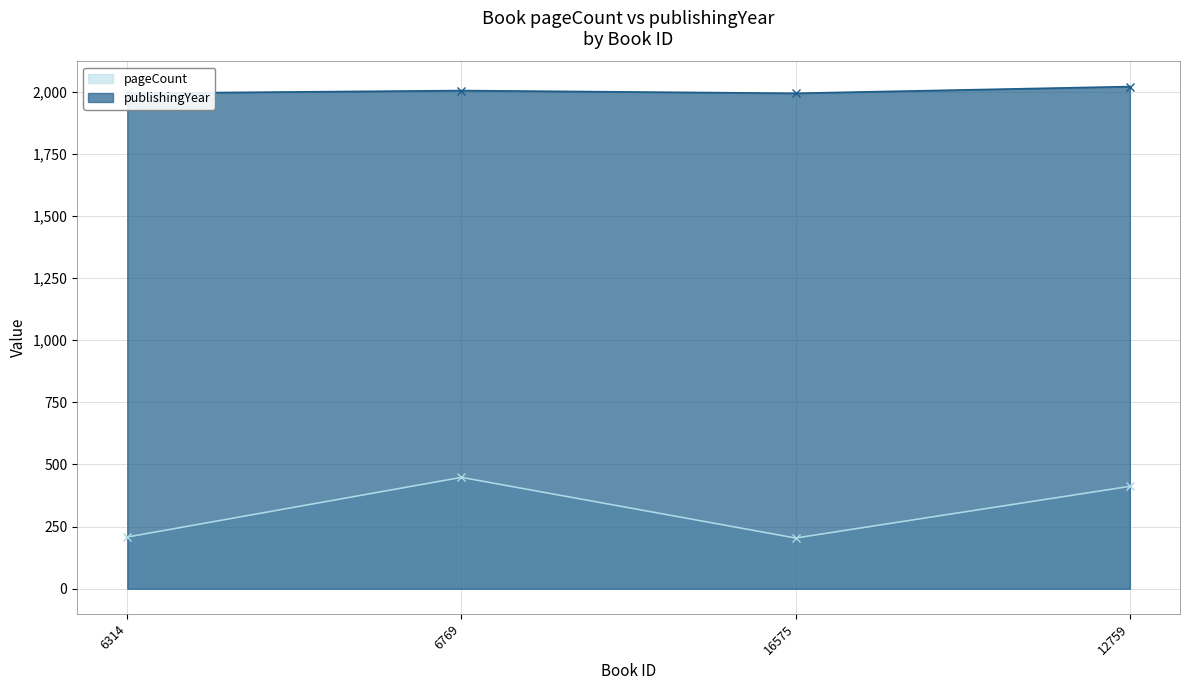

Rank the categories by pageCount value from lowest to highest.

16575, 6314, 12759, 6769